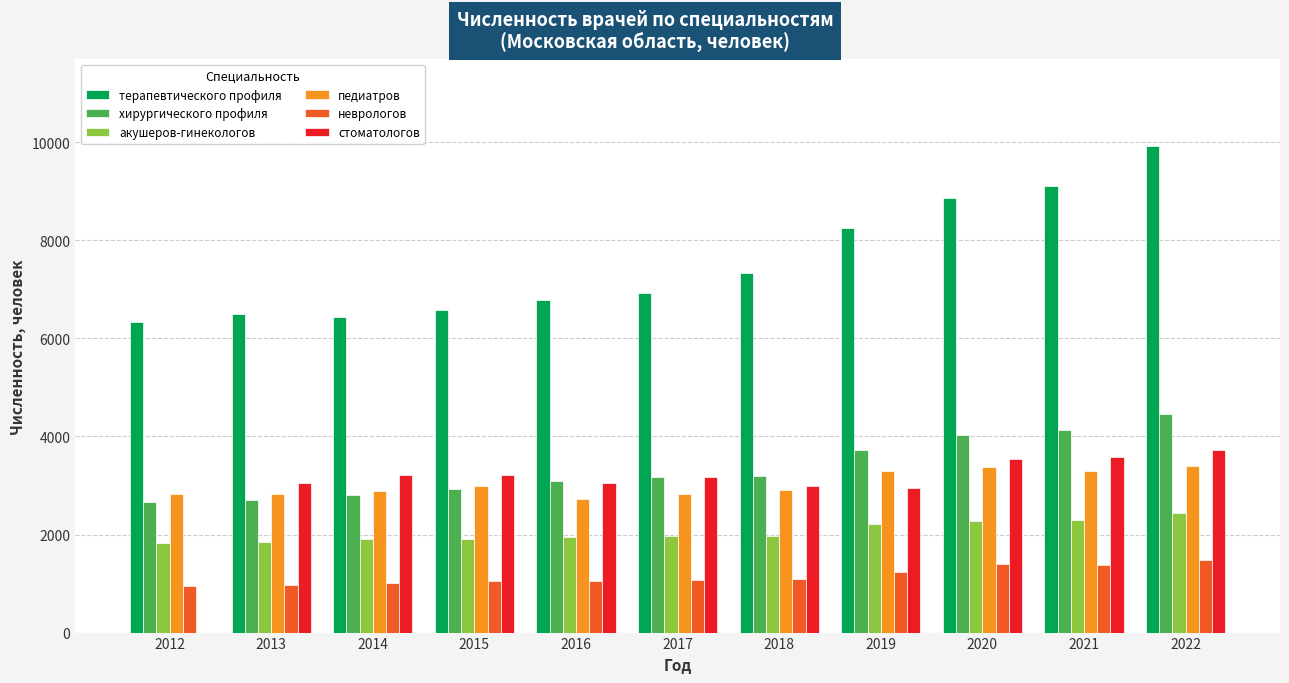

What is the greatest value displayed?

9914